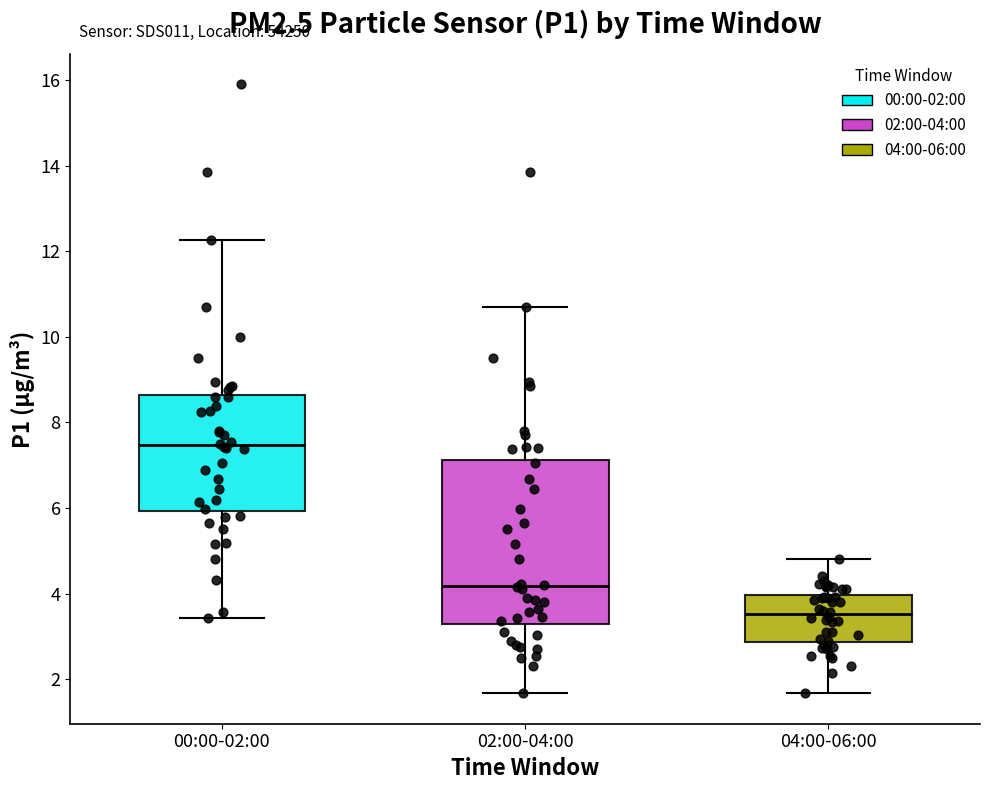

Where does the median line of the box for 02:00-04:00 sit on the y-axis? The values are not printed on the chart, so give them approximately, as read against the axis.

4.2